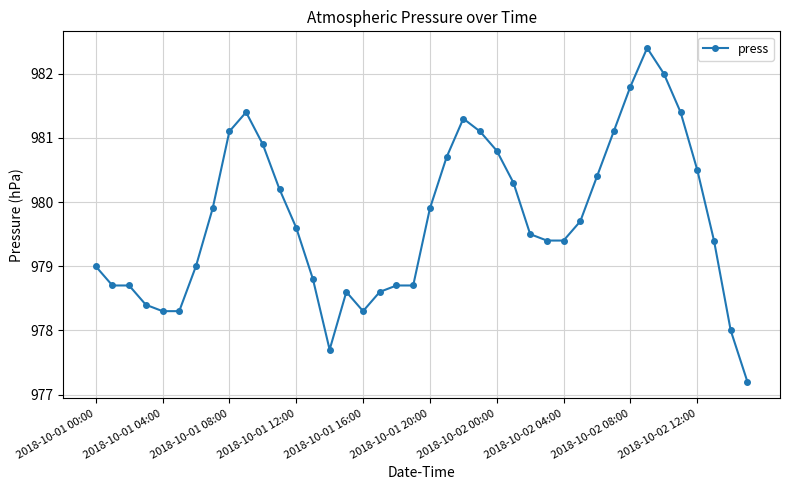

What is the value of the 30th point from the left?

979.7